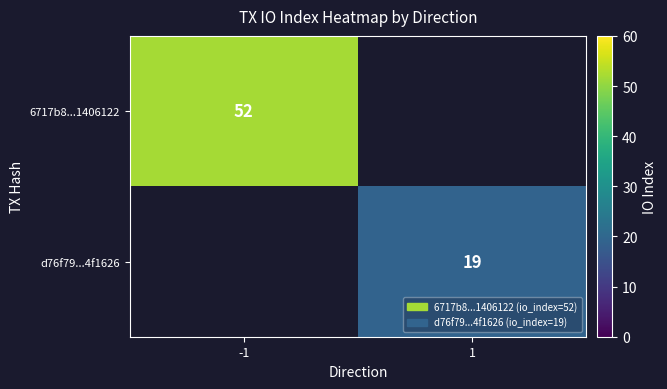

The d76f79...4f1626 series shows 19 at 1. True or false?

True